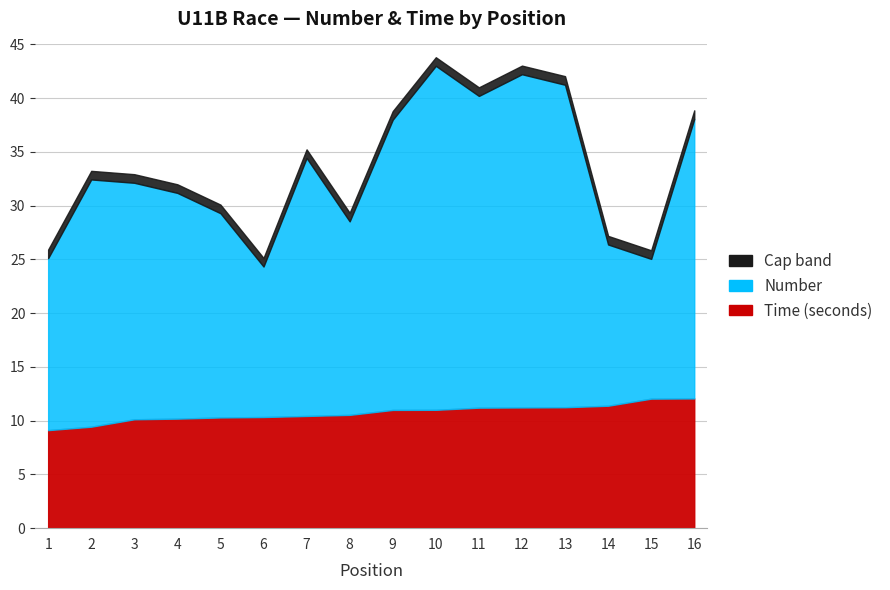

Between 15 and 14, which is larger?

14